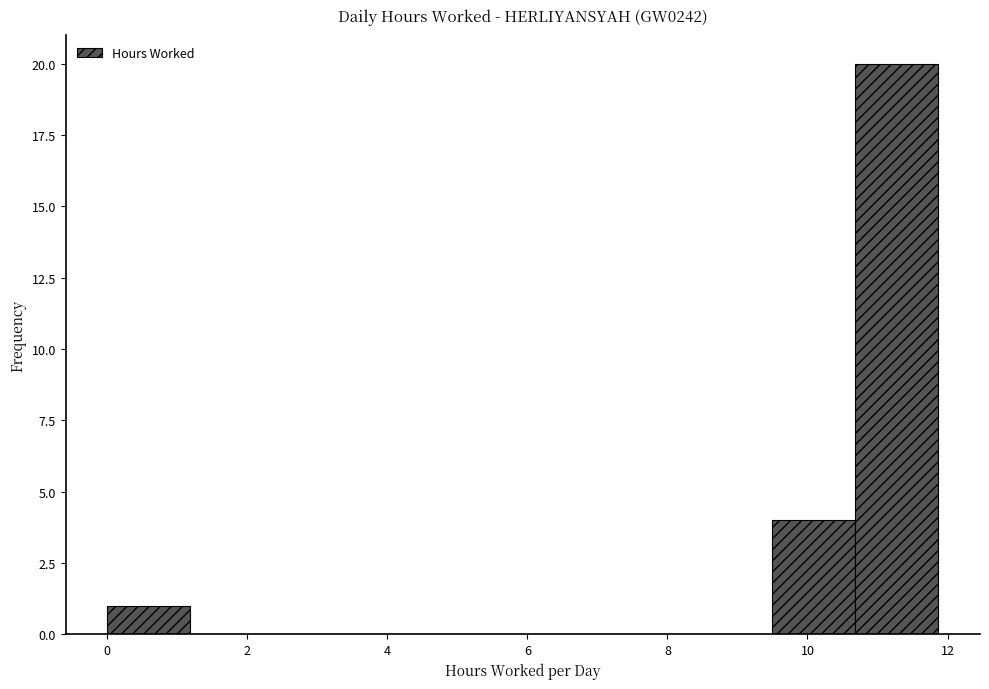

How tall is the bar that spans 10.6 to 11.8 on the x-axis? Neither the bar edges nor the heights are printed on the chart, so give them approximately, as read against the axes.

20